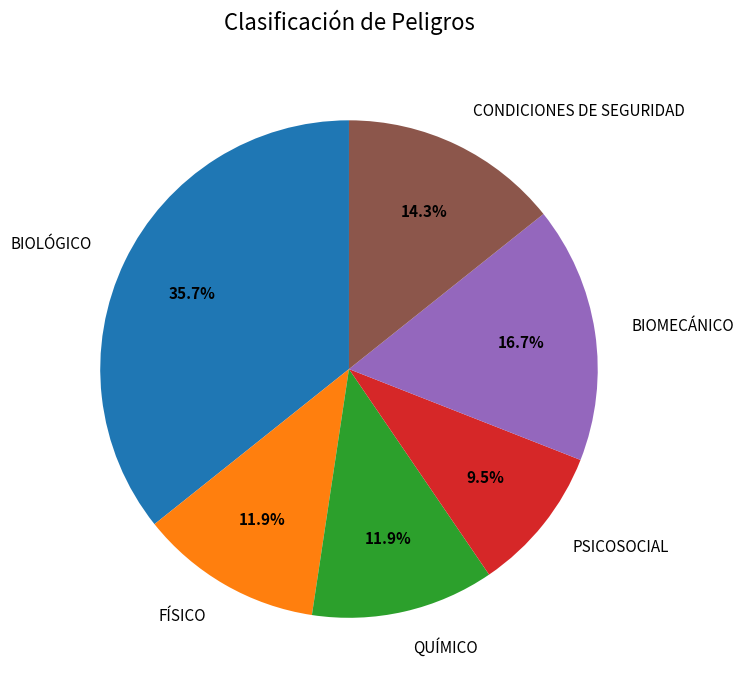

Count the number of slices in the pie.

6